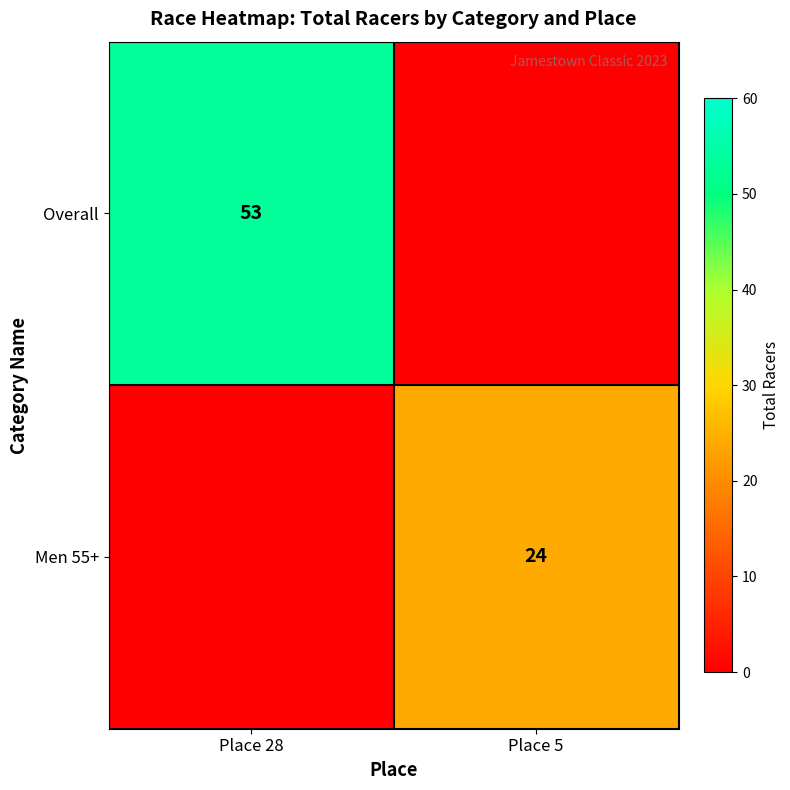

How many values in Men 55+ are above zero?

1